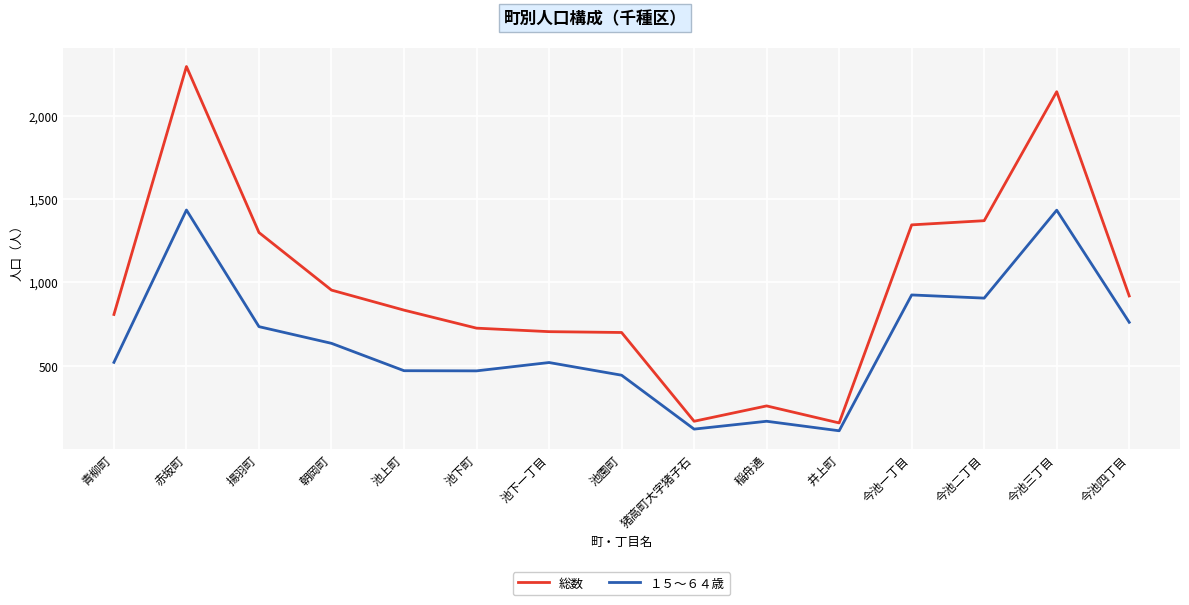

True or false: 総数 has a value of 834 at 池上町.

True